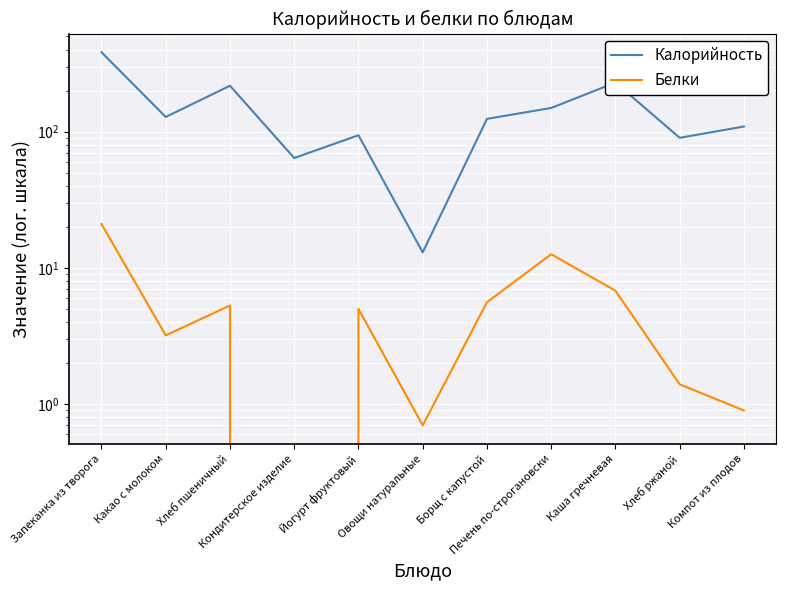

What is the difference between the Калорийность values at Йогурт фруктовый and Каша гречневая?

135.0